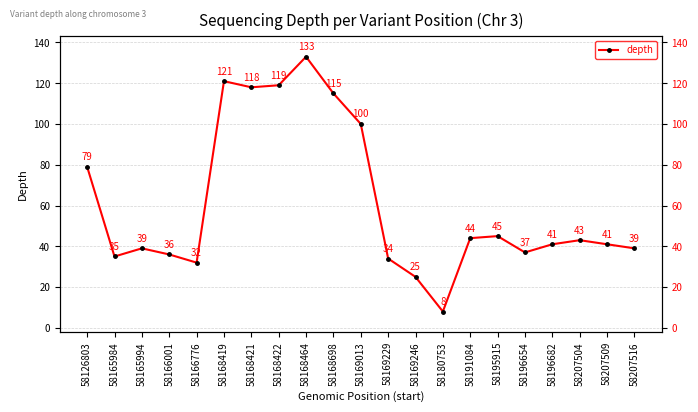

At which label does the data first exceed 41?

58126803